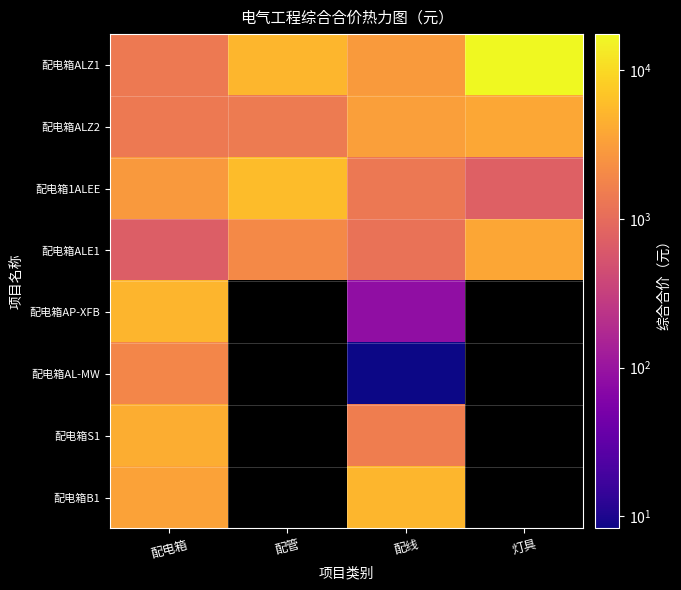

What is the greatest value displayed?

17550.3